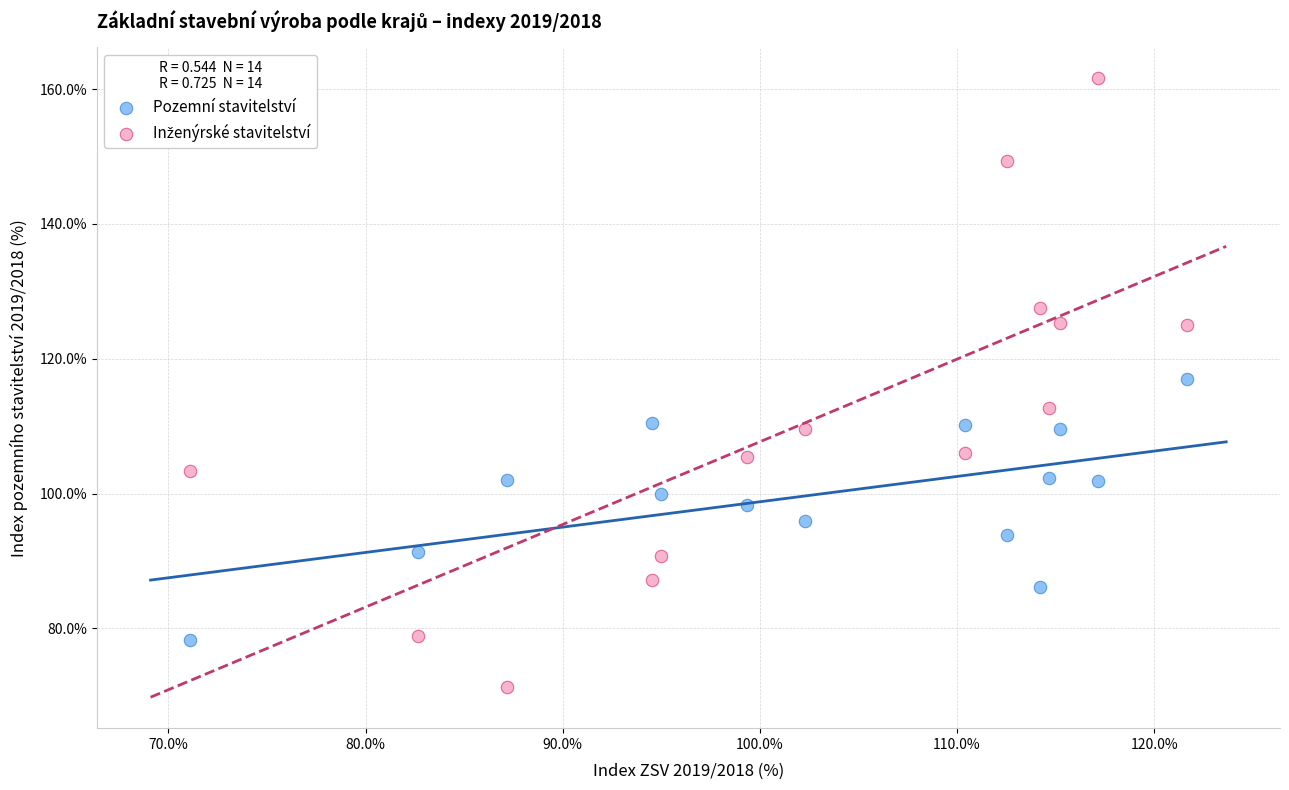

Across all data points, what is the range of Y values (max minus min)?

90.3